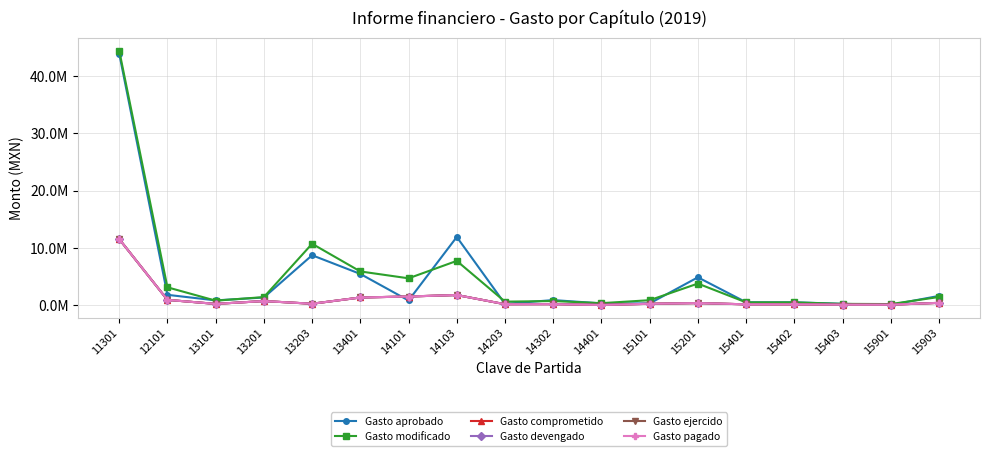

What is the value of the Gasto pagado point at the 17th from the left?

40080.0